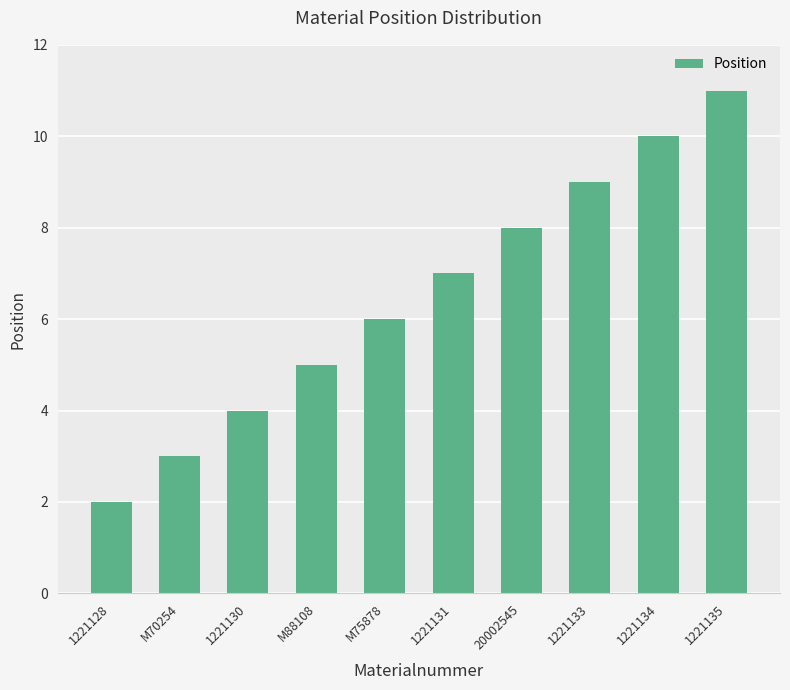

At which category does the chart reach its minimum across all series?

1221128